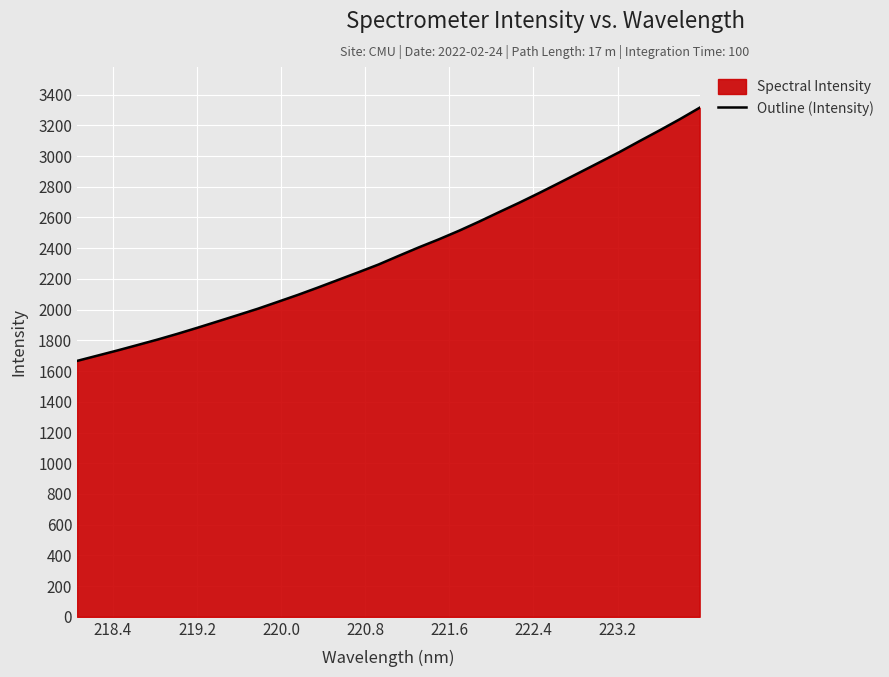

What is the greatest value displayed?

3314.6